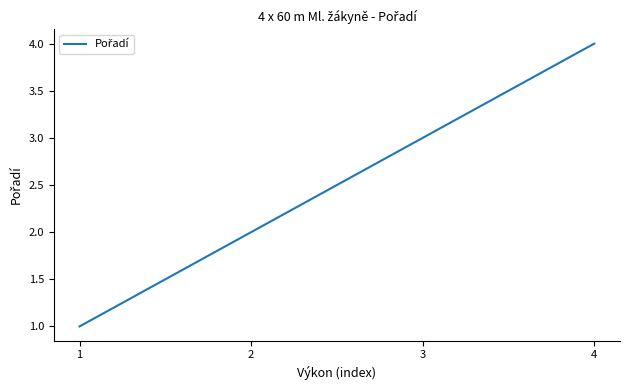

Which category has the highest value across all series?

4